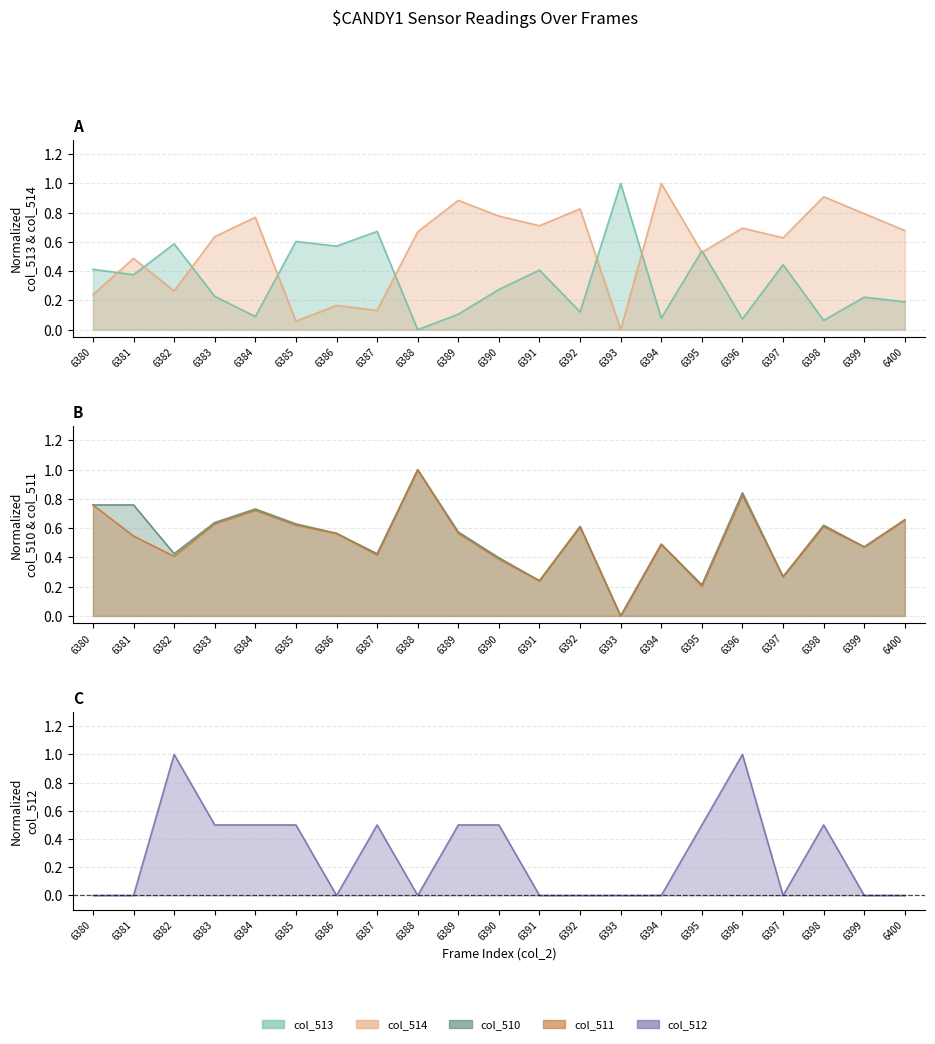

Reading left to right, extract all data points from this chart.

col_513: 6380=0.4	6381=0.4	6382=0.6	6383=0.2	6384=0.1	6385=0.6	6386=0.6	6387=0.7	6388=0.0	6389=0.1	6390=0.3	6391=0.4	6392=0.1	6393=1.0	6394=0.1	6395=0.5	6396=0.1	6397=0.4	6398=0.1	6399=0.2	6400=0.2
col_514: 6380=0.2	6381=0.5	6382=0.3	6383=0.6	6384=0.8	6385=0.1	6386=0.2	6387=0.1	6388=0.7	6389=0.9	6390=0.8	6391=0.7	6392=0.8	6393=0.0	6394=1.0	6395=0.5	6396=0.7	6397=0.6	6398=0.9	6399=0.8	6400=0.7
col_510: 6380=0.8	6381=0.8	6382=0.4	6383=0.6	6384=0.7	6385=0.6	6386=0.6	6387=0.4	6388=1.0	6389=0.6	6390=0.4	6391=0.2	6392=0.6	6393=0.0	6394=0.5	6395=0.2	6396=0.8	6397=0.3	6398=0.6	6399=0.5	6400=0.7
col_511: 6380=0.8	6381=0.5	6382=0.4	6383=0.6	6384=0.7	6385=0.6	6386=0.6	6387=0.4	6388=1.0	6389=0.6	6390=0.4	6391=0.2	6392=0.6	6393=0.0	6394=0.5	6395=0.2	6396=0.8	6397=0.3	6398=0.6	6399=0.5	6400=0.7
col_512: 6380=0.0	6381=0.0	6382=1.0	6383=0.5	6384=0.5	6385=0.5	6386=0.0	6387=0.5	6388=0.0	6389=0.5	6390=0.5	6391=0.0	6392=0.0	6393=0.0	6394=0.0	6395=0.5	6396=1.0	6397=0.0	6398=0.5	6399=0.0	6400=0.0